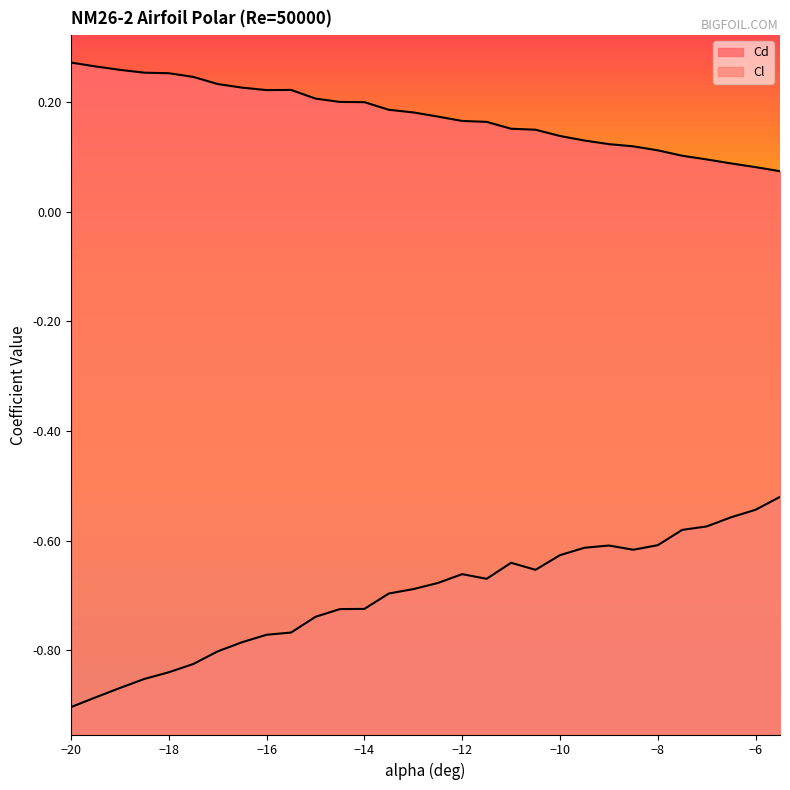

What is the average value of the Cd series?

0.2